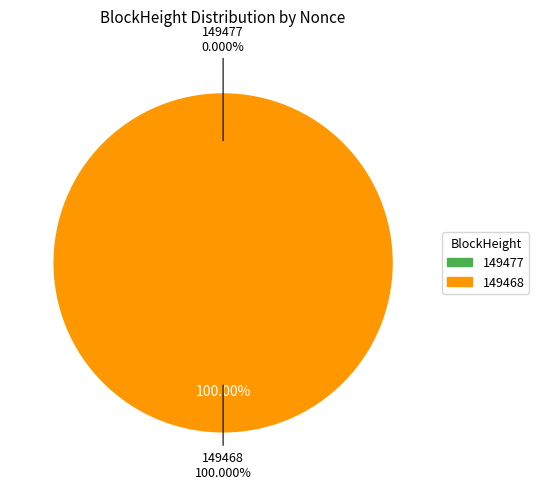

What percentage do 149477 and 149468 together represent?

100.0%